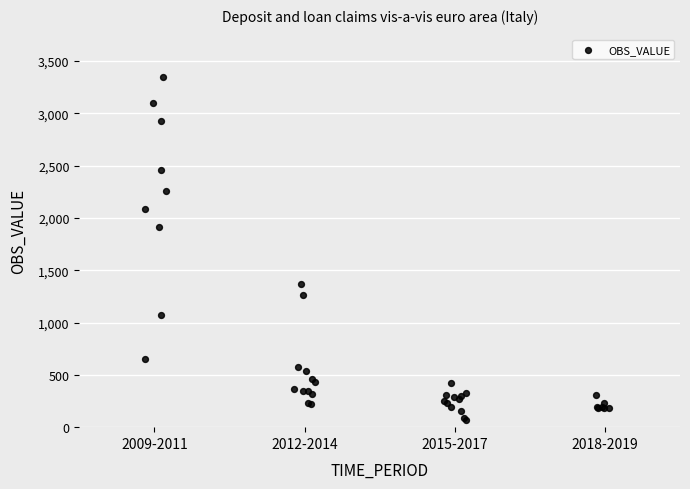

What Y value in the scatter plot is closest to 1708?

1912